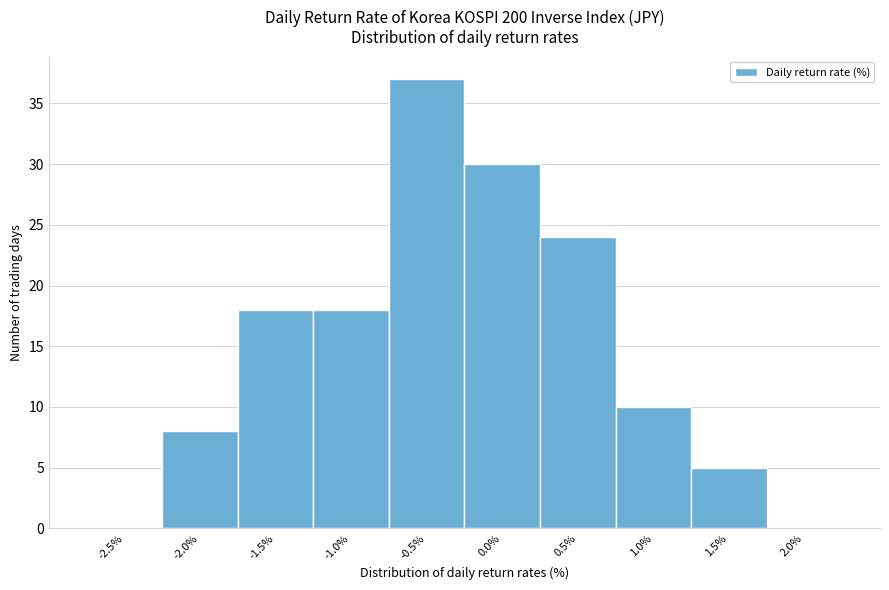

Reading right to left, list all the values displayed in this chart.

2.0%=0	1.5%=5	1.0%=10	0.5%=24	0.0%=30	-0.5%=37	-1.0%=18	-1.5%=18	-2.0%=8	-2.5%=0